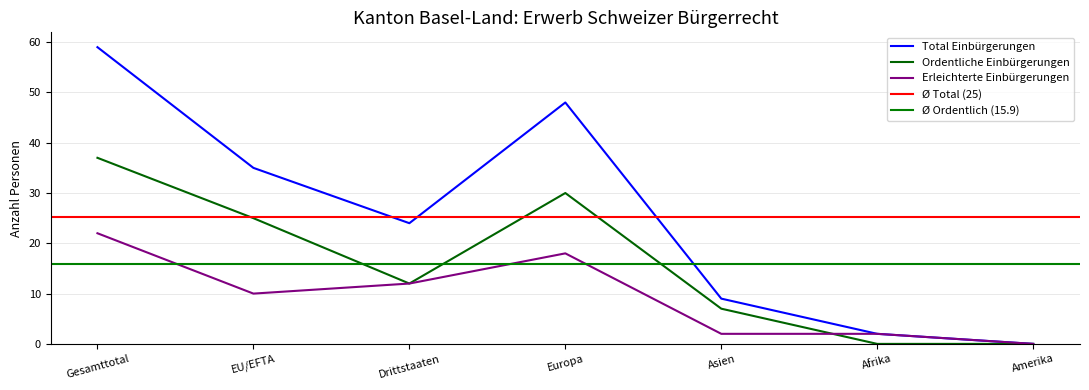

Is the value of Erleichterte Einbürgerungen at Amerika greater than the value of Ordentliche Einbürgerungen at EU/EFTA?

No